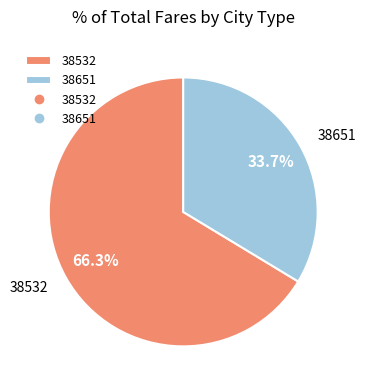

What percentage is the 38532 slice, to the nearest percent?

66%